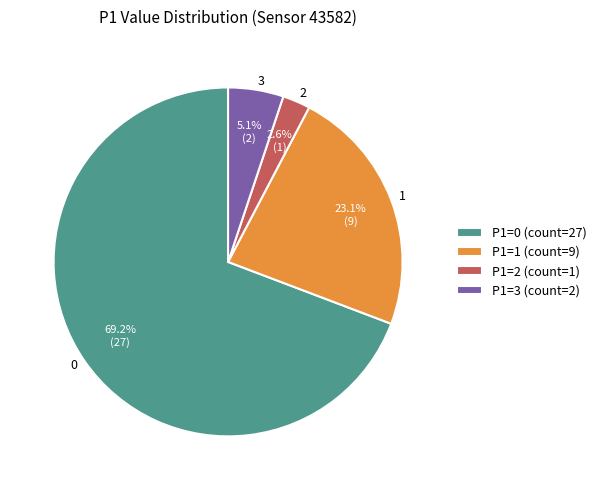

Is 3 the majority of the pie?

No